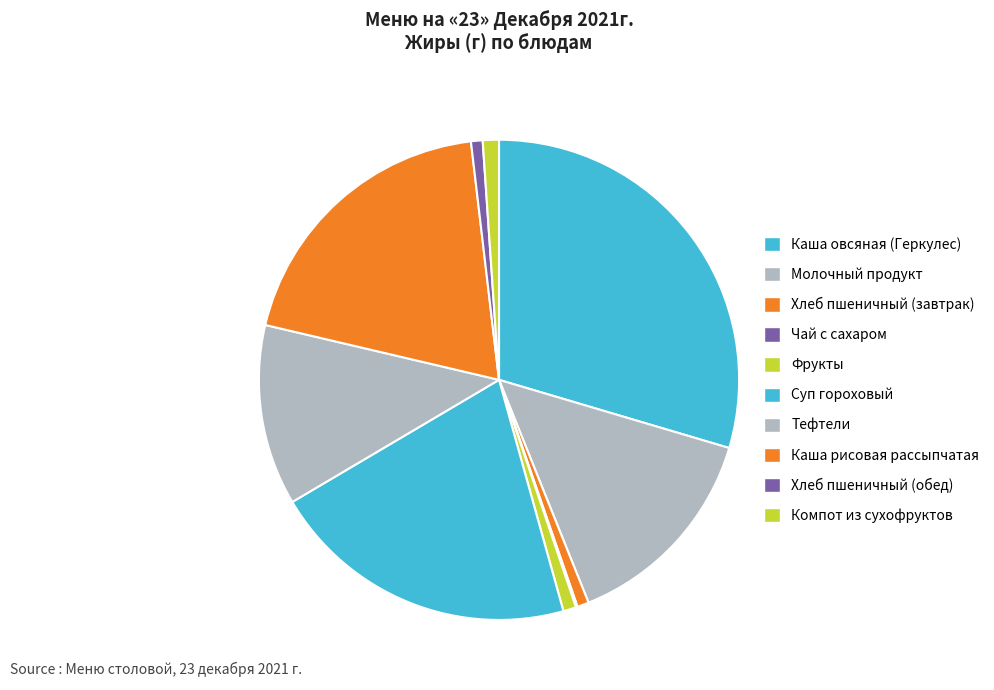

Rank the categories by value from highest to lowest.

Каша овсяная (Геркулес), Суп гороховый, Каша рисовая рассыпчатая, Молочный продукт, Тефтели, Компот из сухофруктов, Фрукты, Хлеб пшеничный (завтрак), Хлеб пшеничный (обед), Чай с сахаром